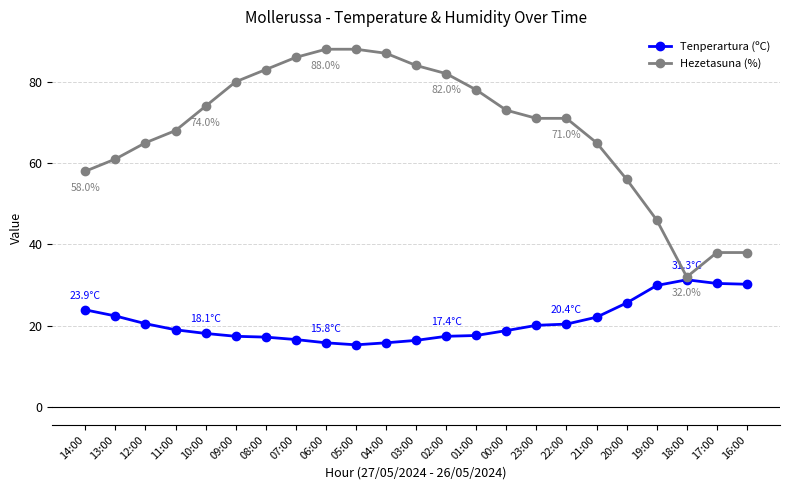

What is the spread (max minus min) of values at 14:00?

34.1